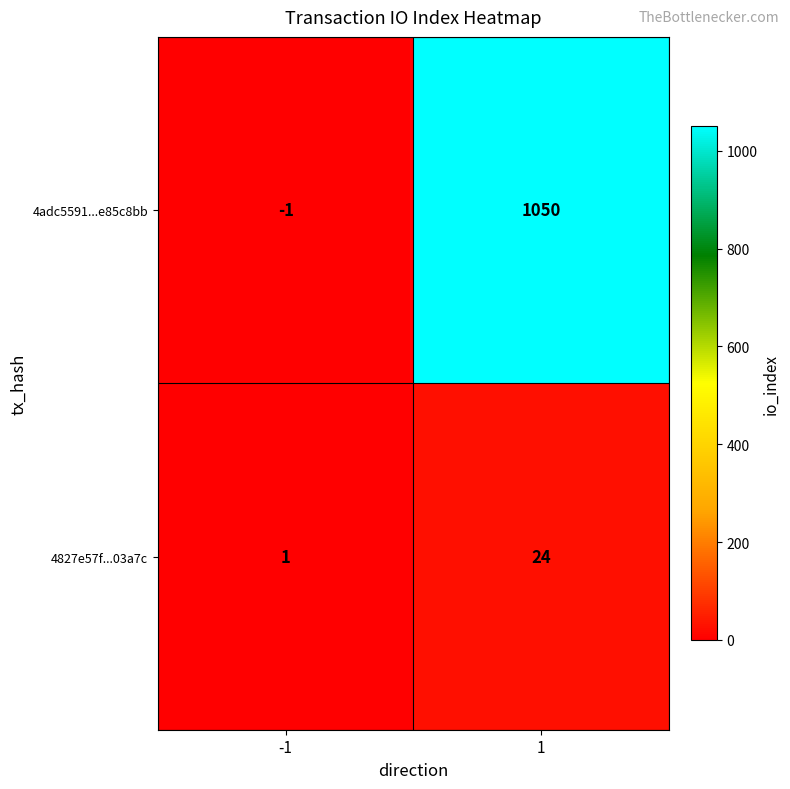

Between -1 and 1, which series saw the biggest shift?

4adc5591...e85c8bb